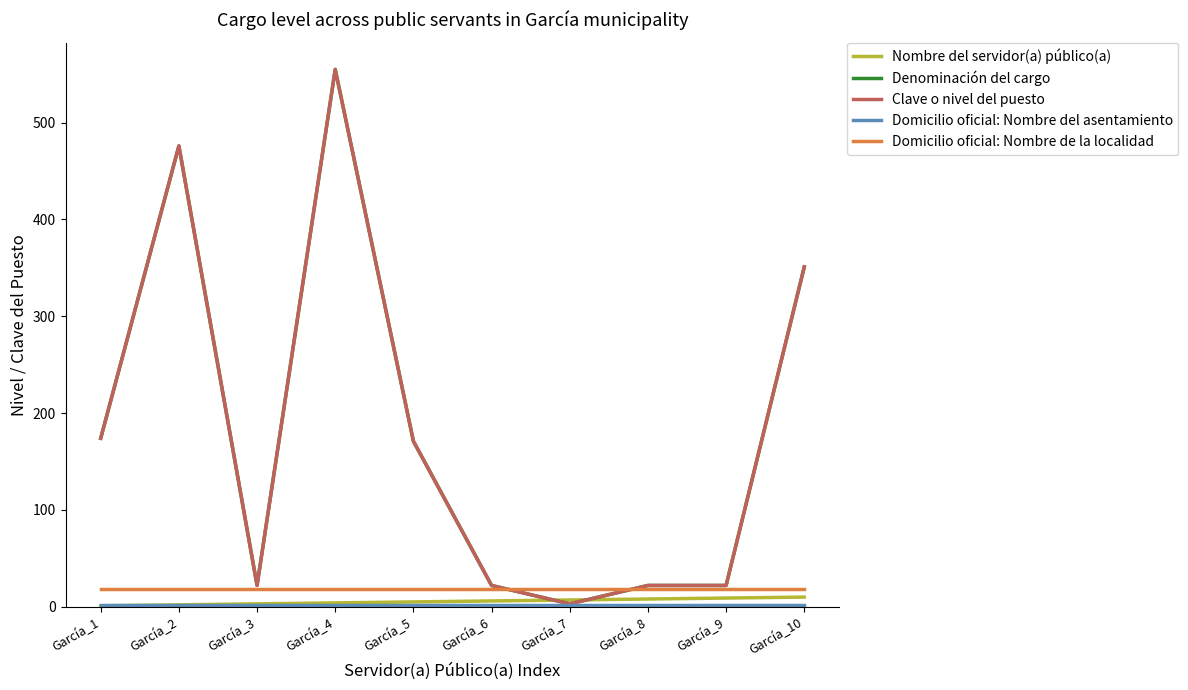

Reading left to right, transcribe all the data shown in this chart.

Nombre del servidor(a) público(a): 1	2	3	4	5	6	7	8	9	10
Denominación del cargo: 174	476	22	555	171	22	3	22	22	351
Clave o nivel del puesto: 174	476	22	555	171	22	3	22	22	351
Domicilio oficial: Nombre del asentamiento: 2	2	2	2	2	2	2	2	2	2
Domicilio oficial: Nombre de la localidad: 18	18	18	18	18	18	18	18	18	18